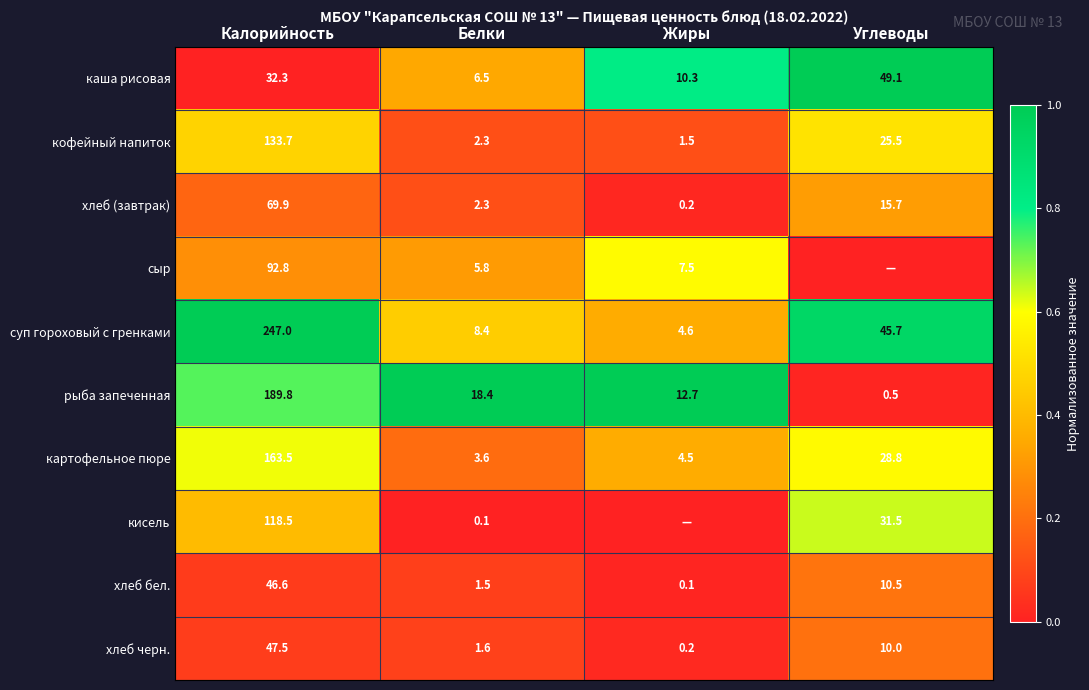

Is it true that хлеб бел. equals 0.1 at Белки?

False